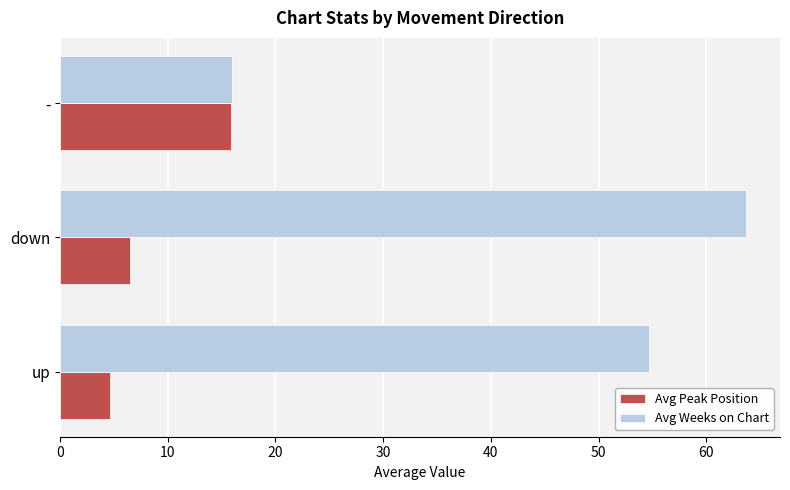

How many categories are shown in the chart?

3